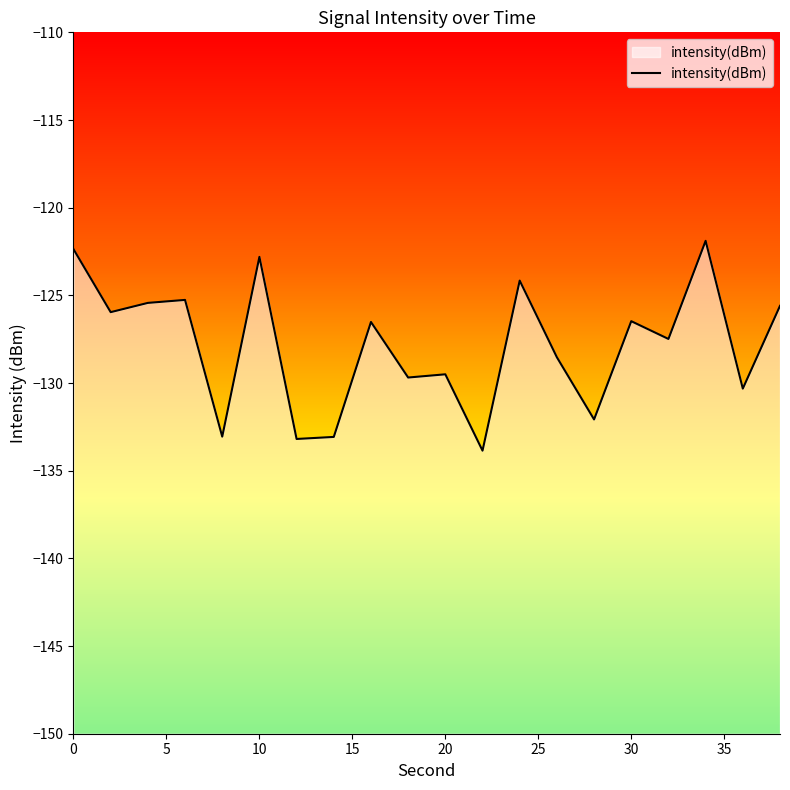

What value does the data have at 18?

-129.7